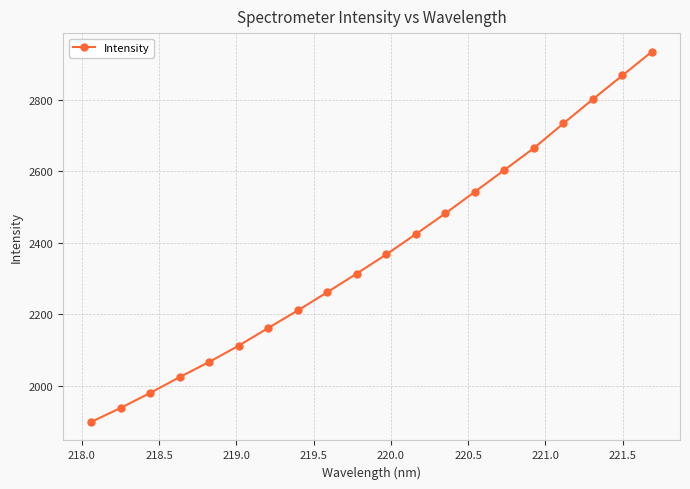

What is the greatest value displayed?

2934.6